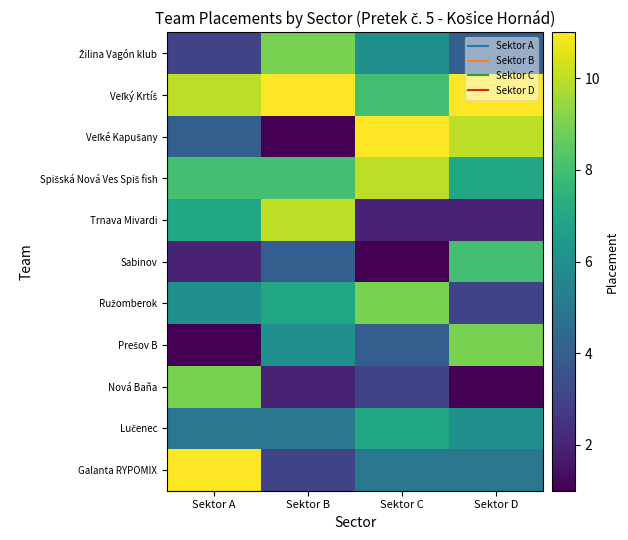

What is the minimum value shown in the chart?

1